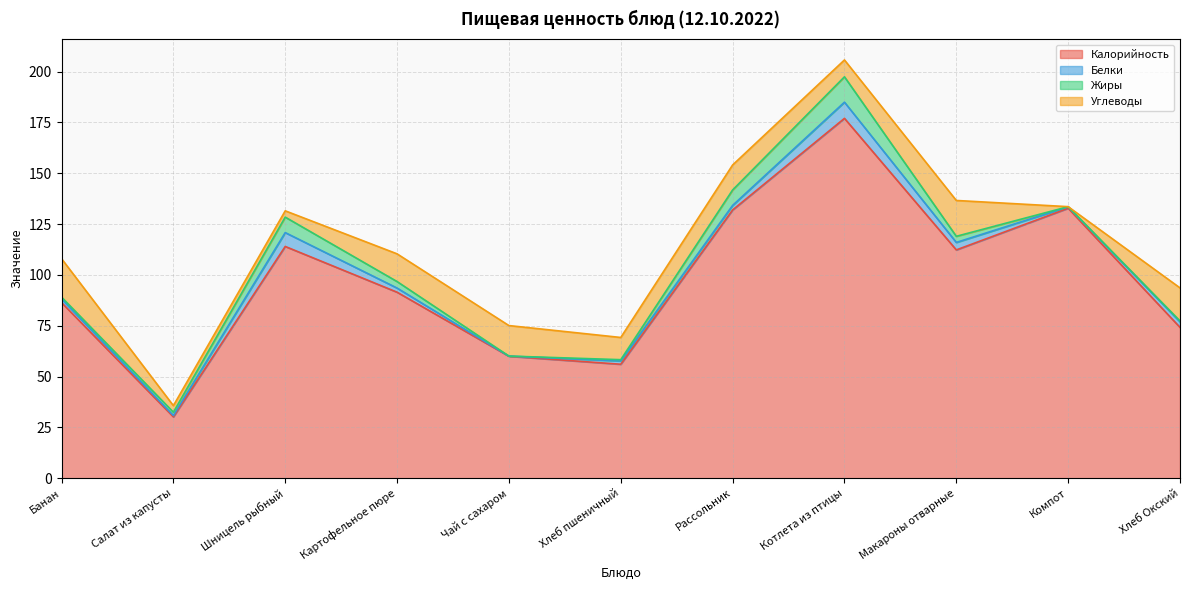

Between which two adjacent categories do Углеводы and Белки first intersect?

Салат из капусты and Шницель рыбный